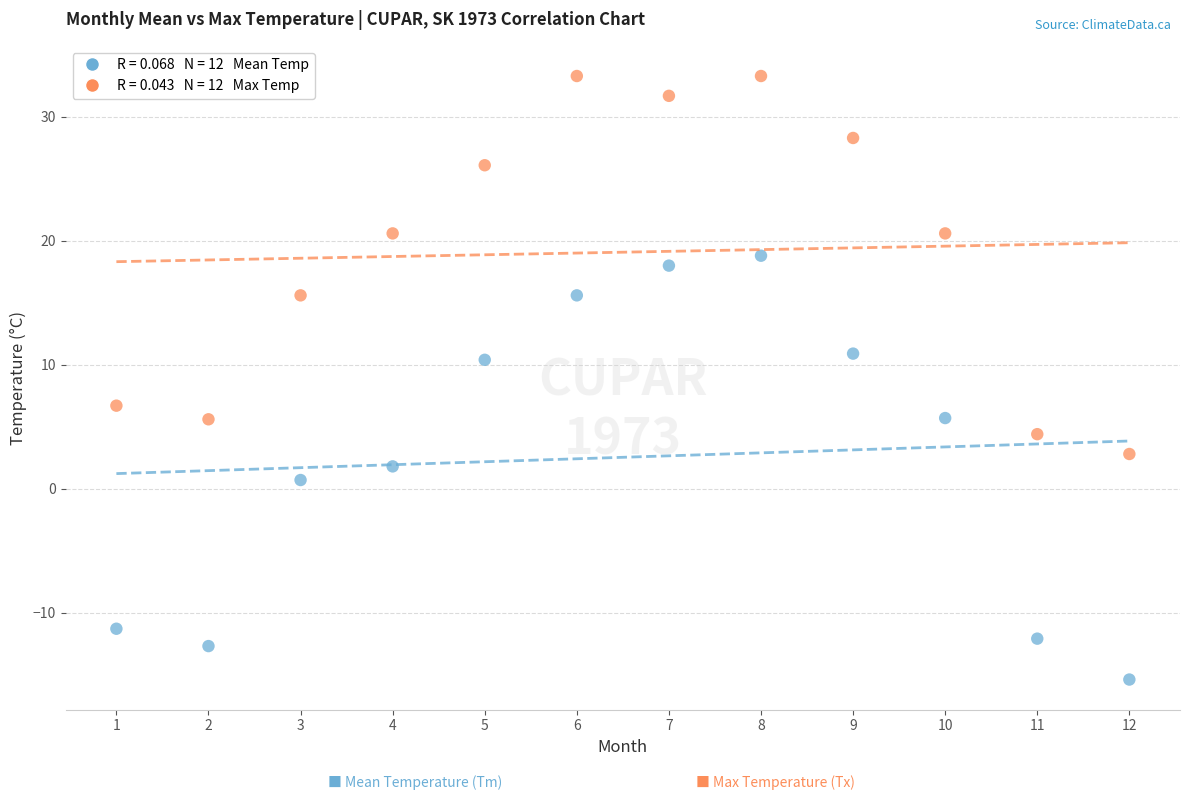

Across all data points, what is the range of Y values (max minus min)?

48.7